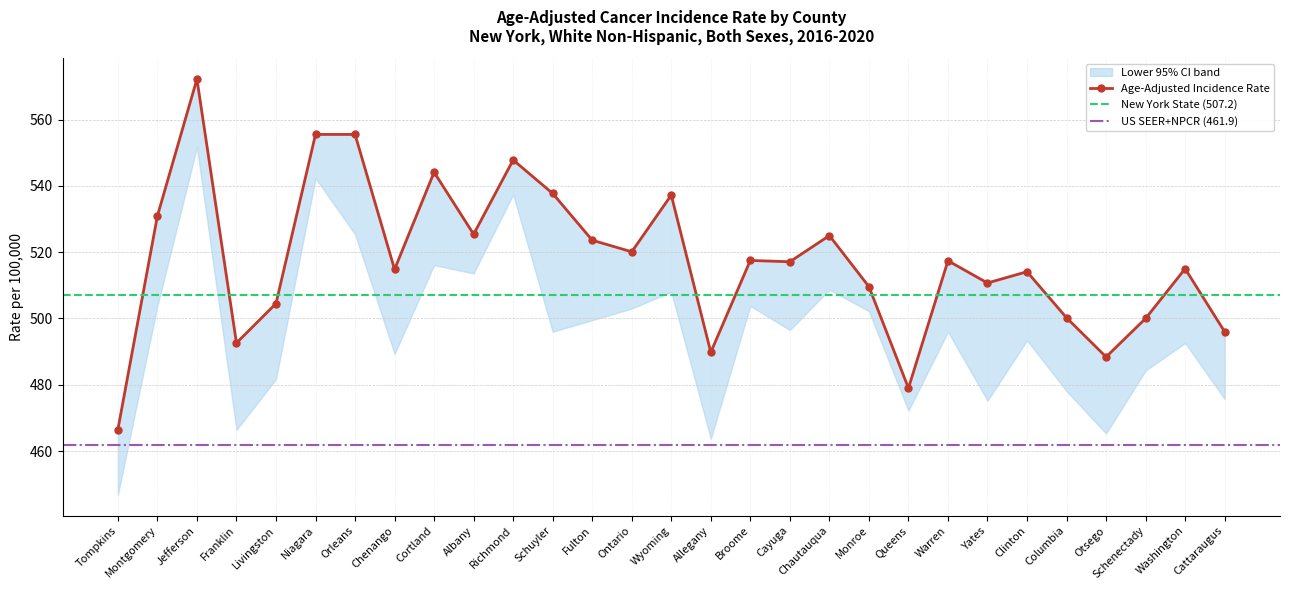

Rank the categories by value from lowest to highest.

Tompkins, Queens, Otsego, Allegany, Franklin, Cattaraugus, Schenectady, Columbia, Livingston, Monroe, Yates, Clinton, Chenango, Washington, Cayuga, Warren, Broome, Ontario, Fulton, Chautauqua, Albany, Montgomery, Wyoming, Schuyler, Cortland, Richmond, Niagara, Orleans, Jefferson